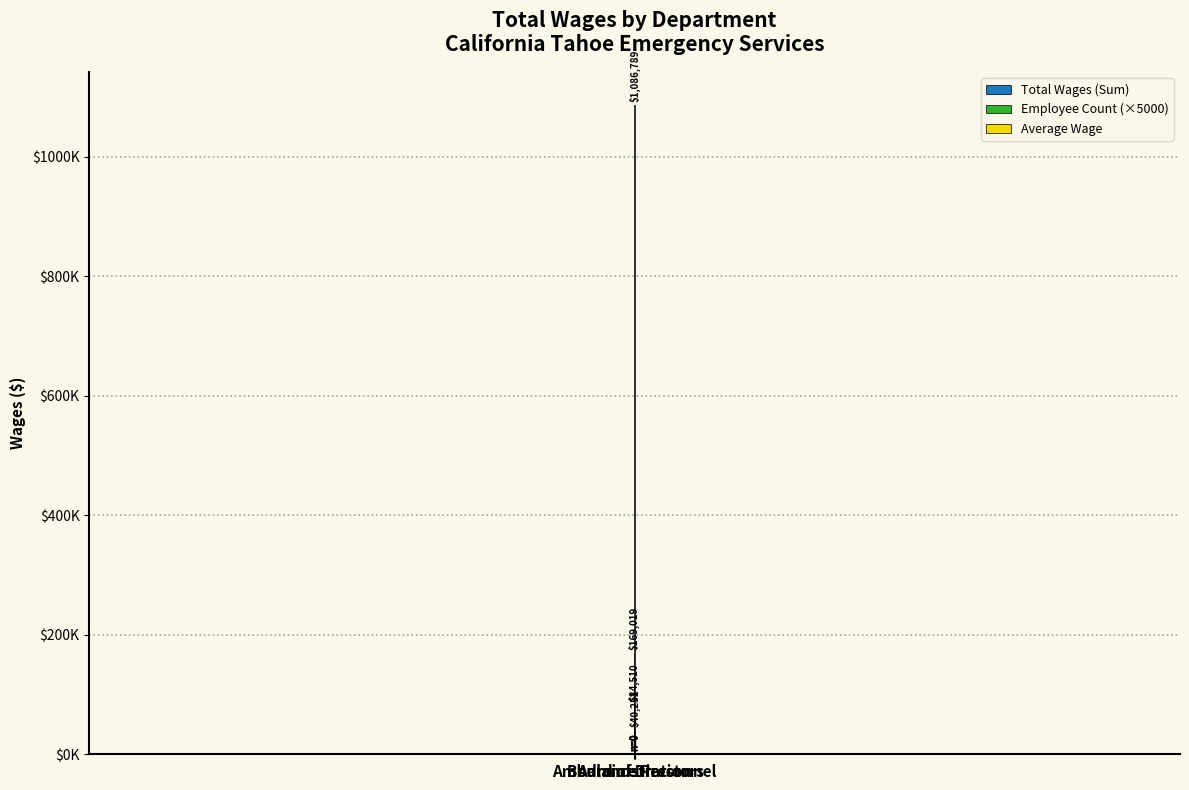

Reading left to right, what are all the values shown in this chart?

Total Wages (Sum): 169019.0	1086789.0	0.0
Employee Count (×5000): 2.0	27.0	5.0
Average Wage: 84509.5	40251.4	0.0